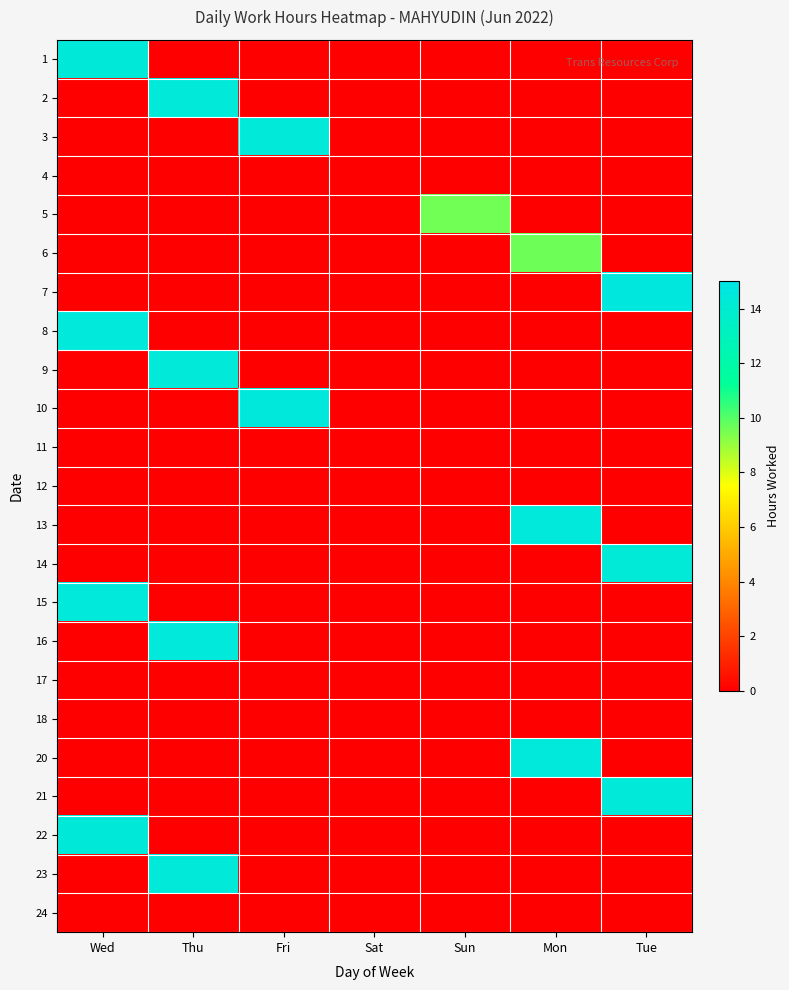

Rank the series at Fri from lowest to highest value.

1, 2, 4, 5, 6, 7, 8, 9, 11, 12, 13, 14, 15, 16, 17, 18, 20, 21, 22, 23, 24, 3, 10